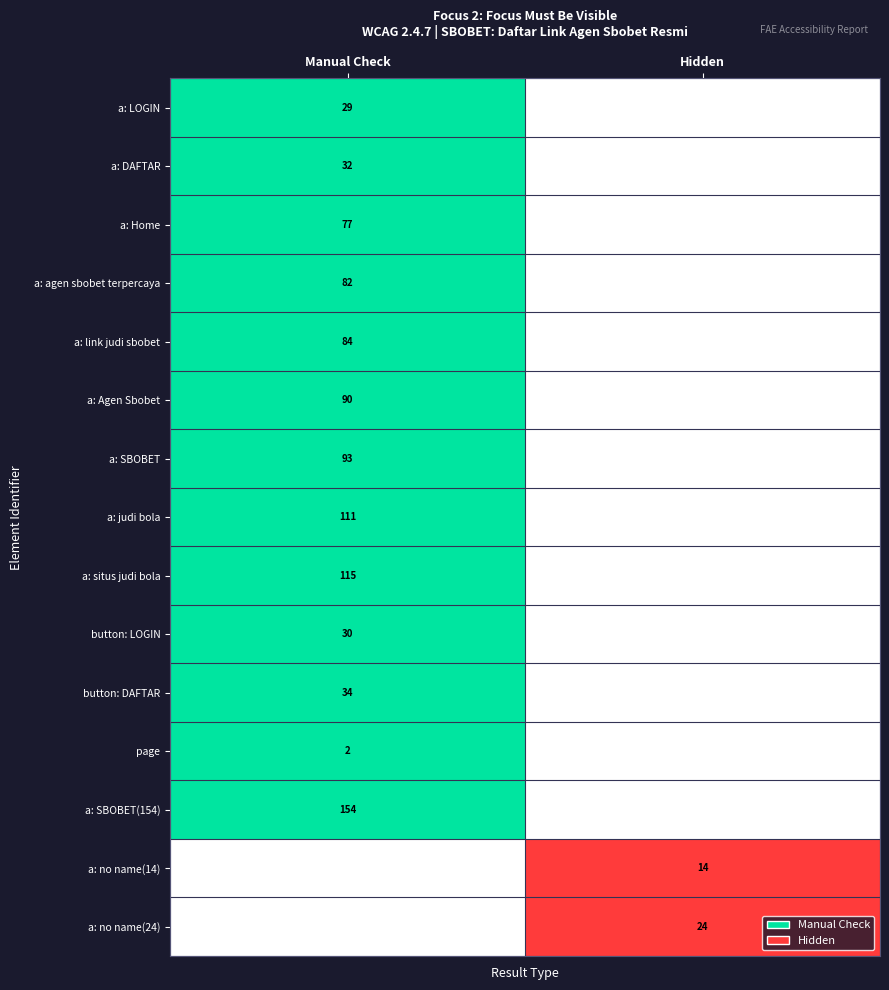

Which category has the lowest value across all series?

Hidden